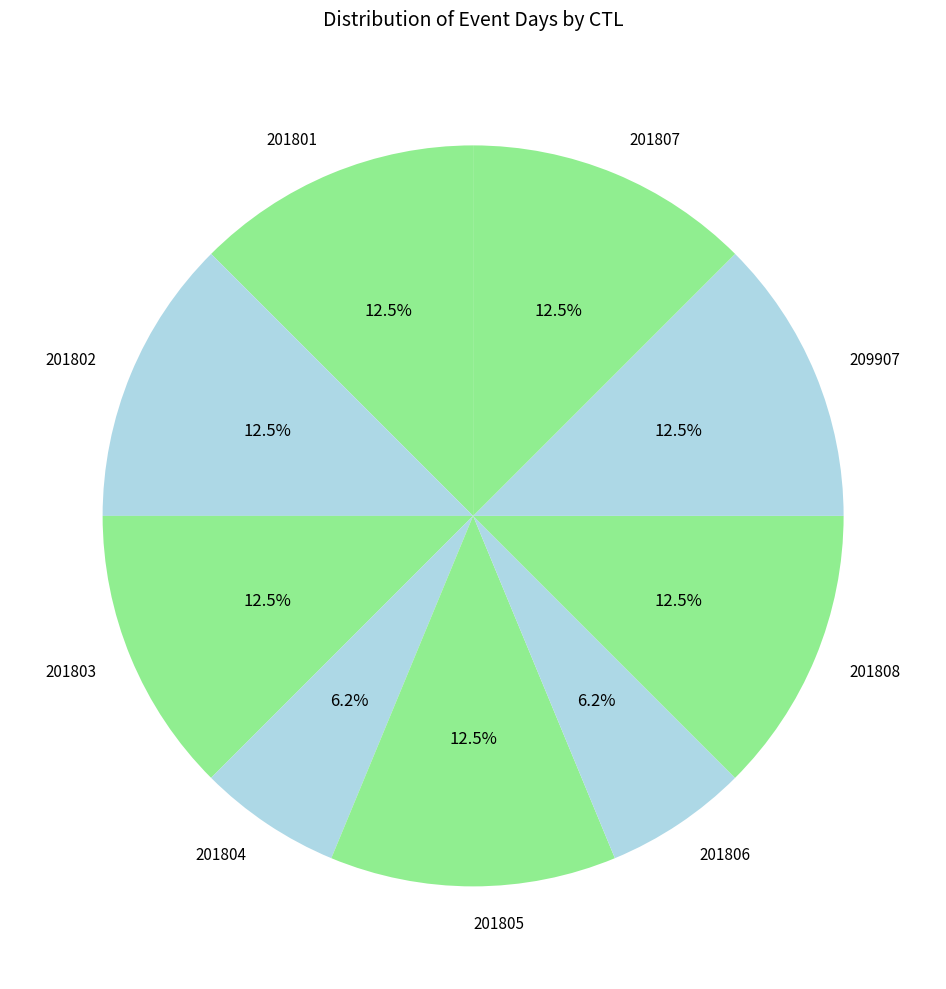

Approximately how many times larger is the value at 209907 compared to 201802?

1.0